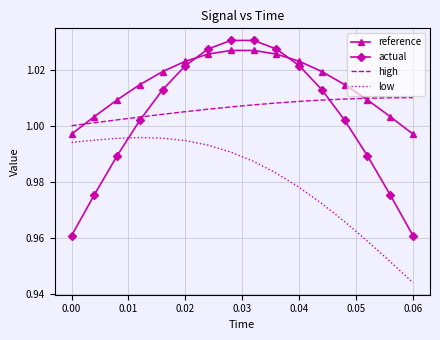

True or false: high and reference intersect in this chart.

True